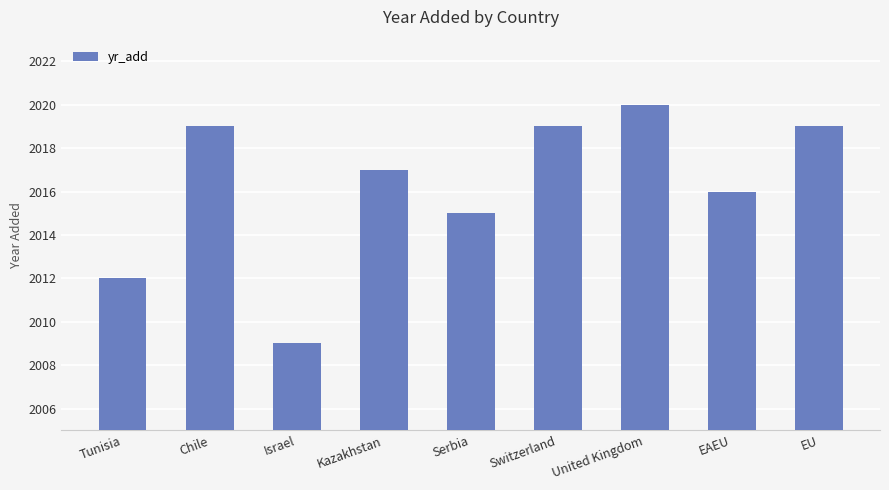

What position from the left is Israel?

3